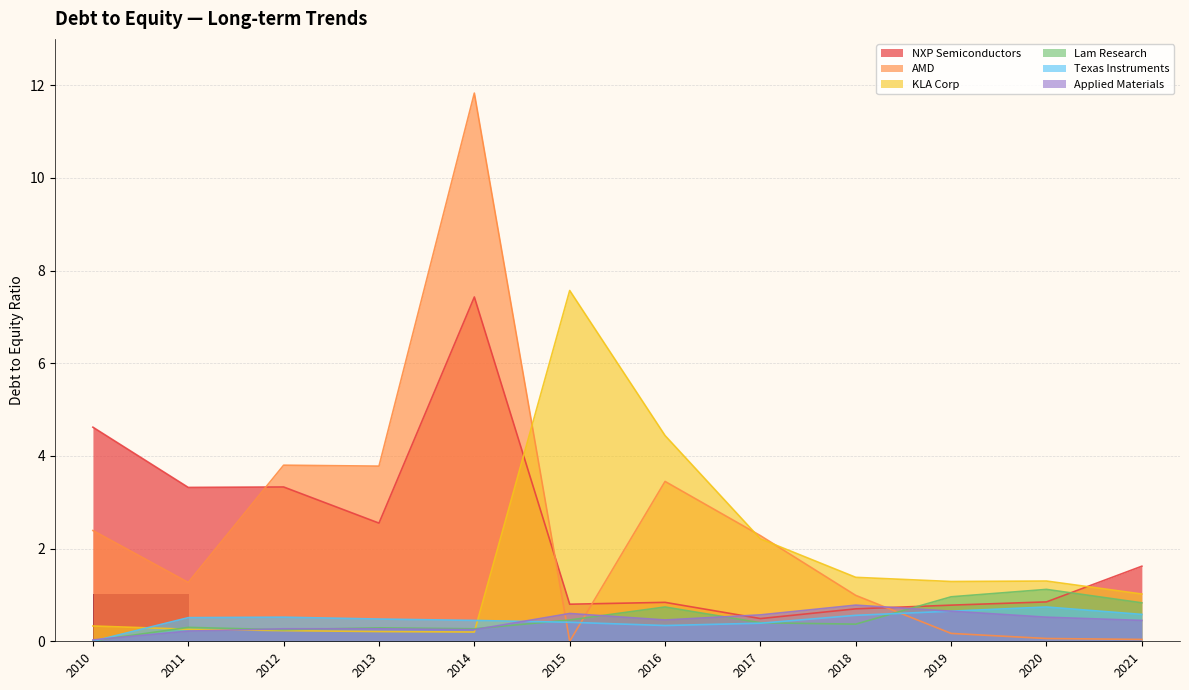

Which series has the largest total across all categories?

AMD